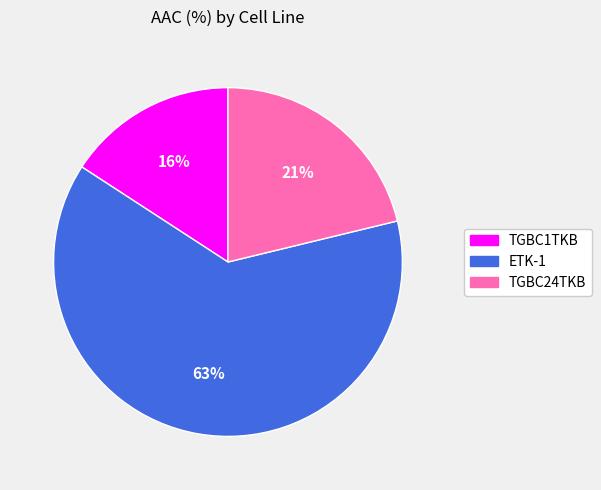

What is the majority slice?

ETK-1